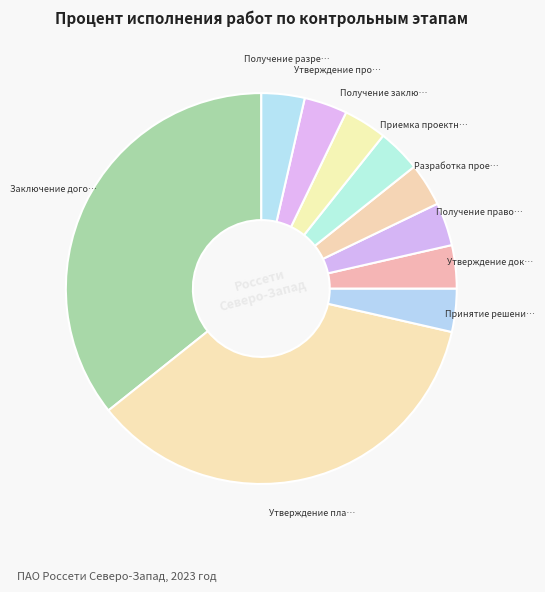

How many slices are in this pie chart?

10